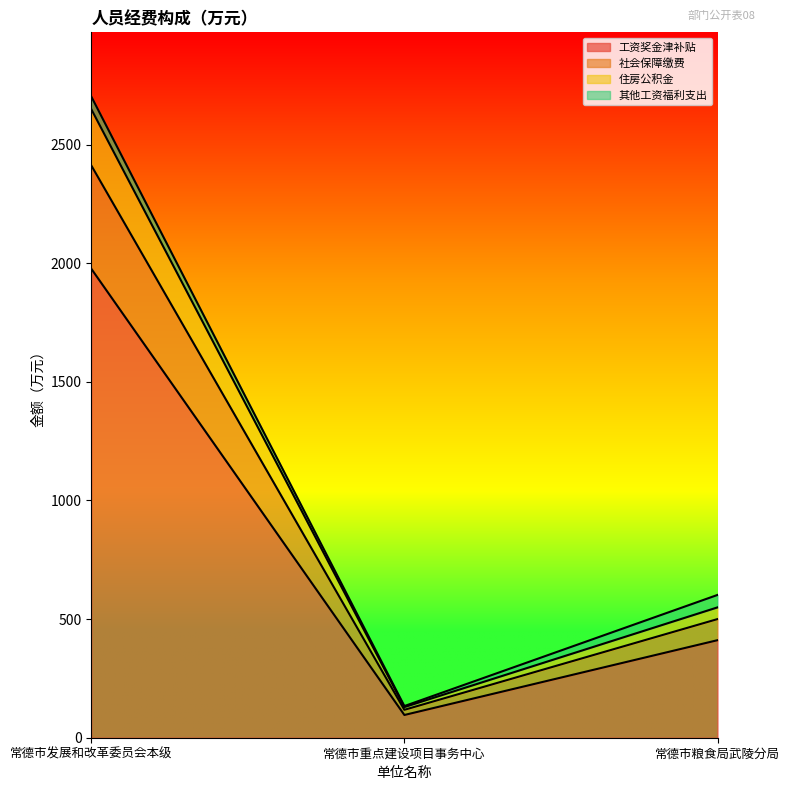

At which category is the sum across all series the highest?

常德市发展和改革委员会本级